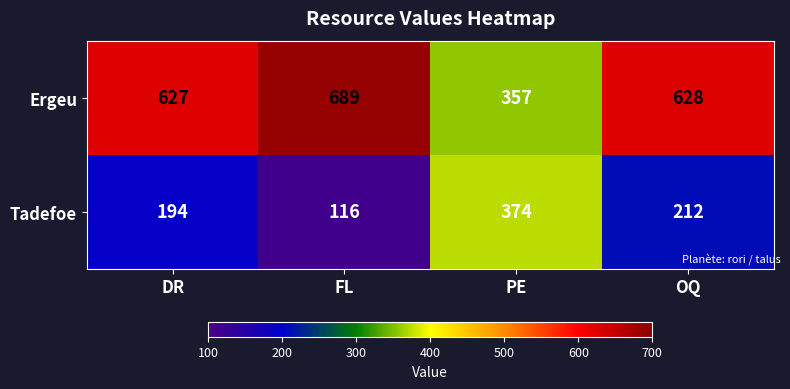

List the series in order of their overall mean, lowest first.

Tadefoe, Ergeu